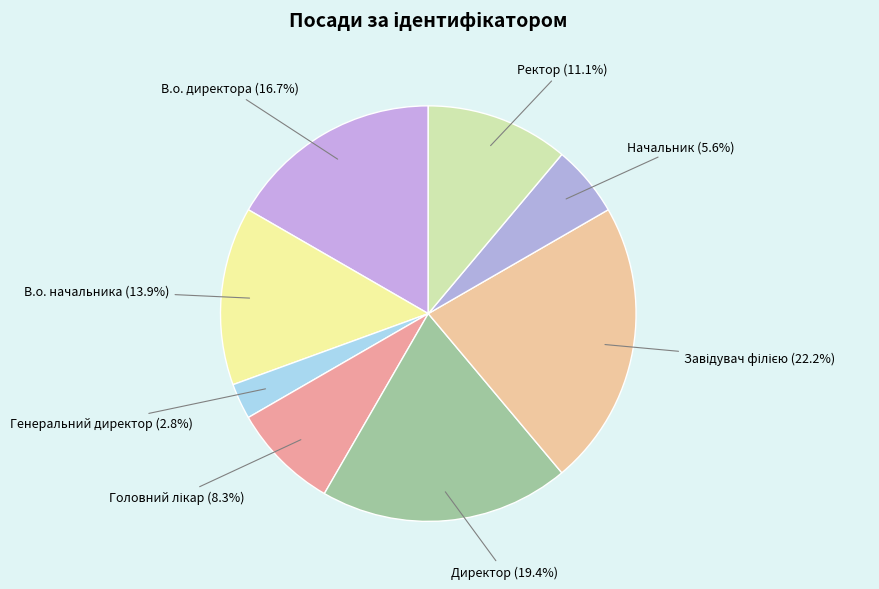

What percentage is the Директор slice, to the nearest percent?

19%